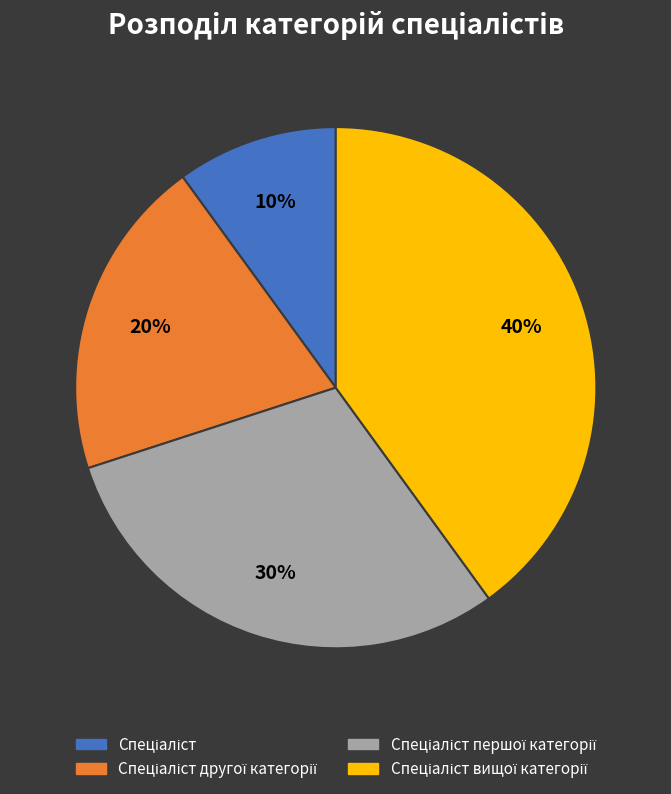

Count the number of slices in the pie.

4